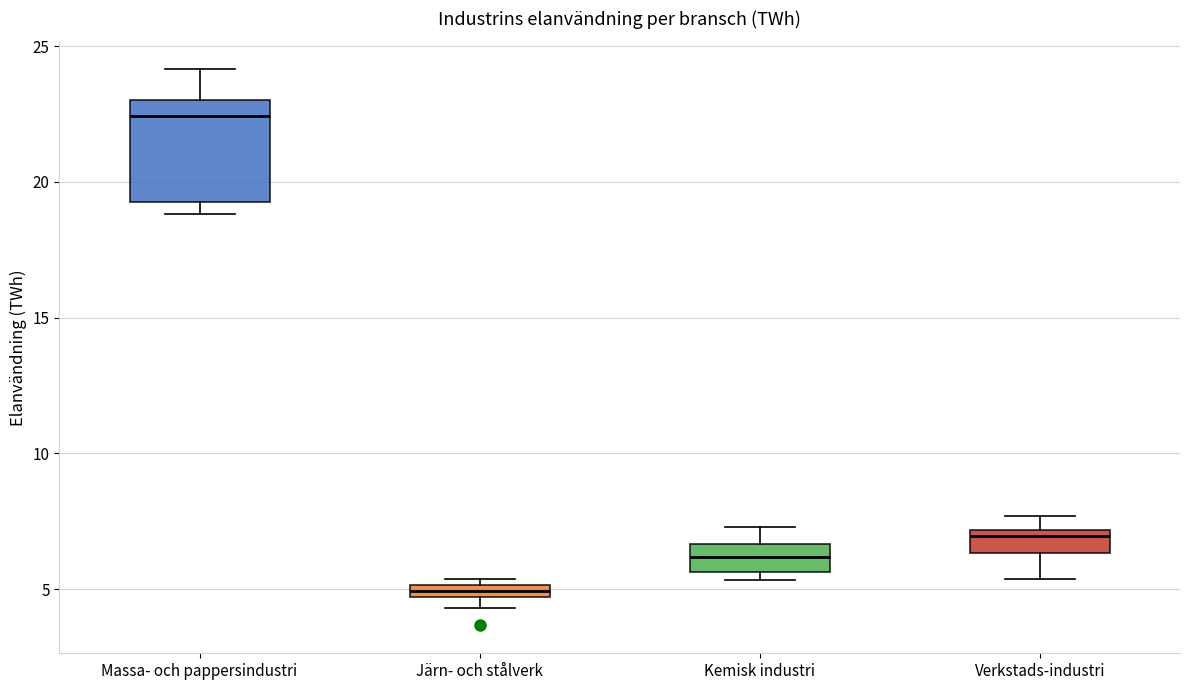

Comparing the boxes themselves (not the whiskers), which one is the tallest?

Massa- och pappersindustri